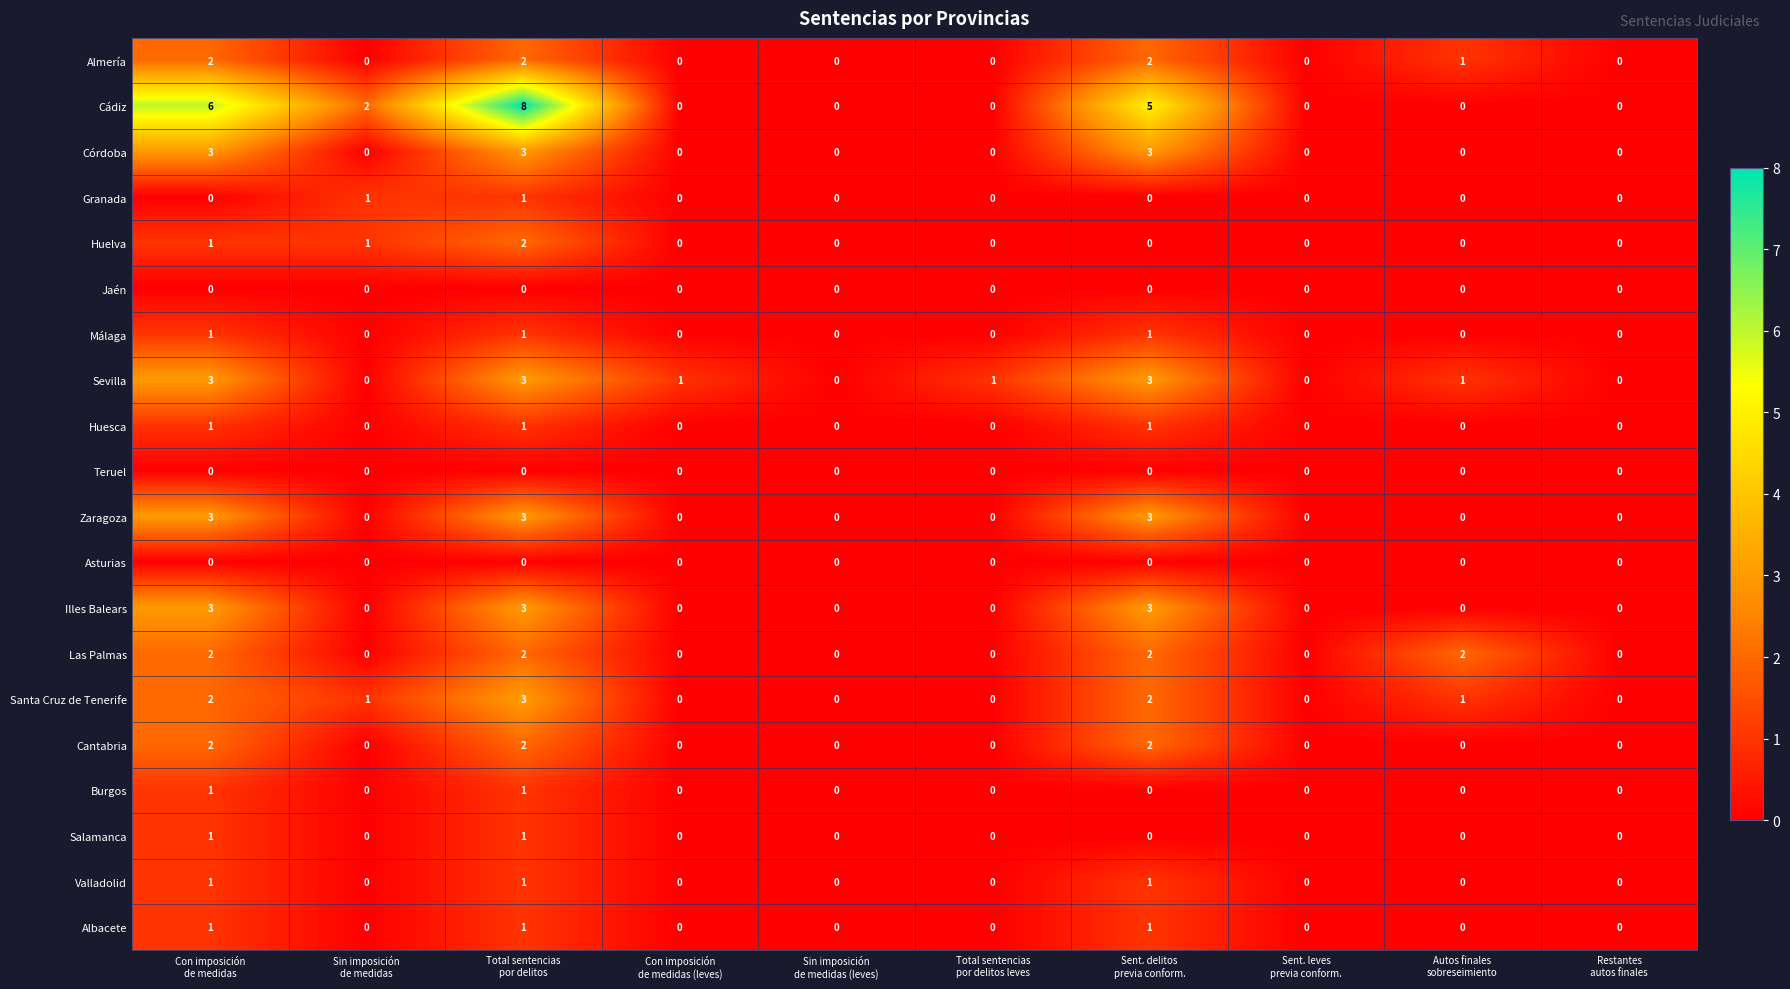

What is the sum of all Sevilla values?

12